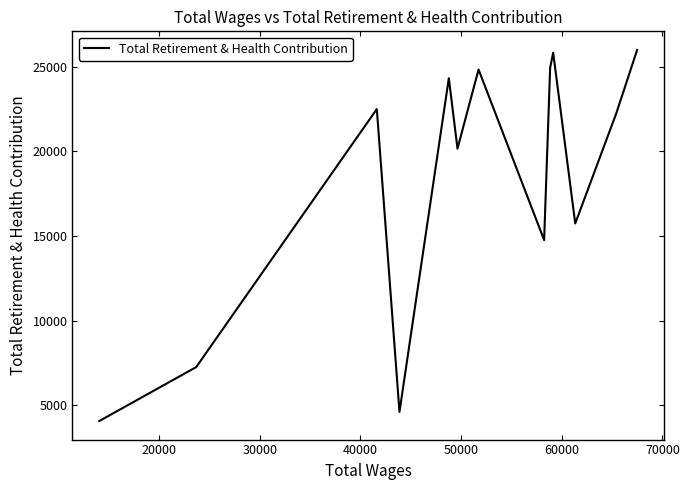

Reading left to right, list all the values displayed in this chart.

4054	7245	22508	4591	24336	20166	24847	14757	24955	25842	15741	22225	26009